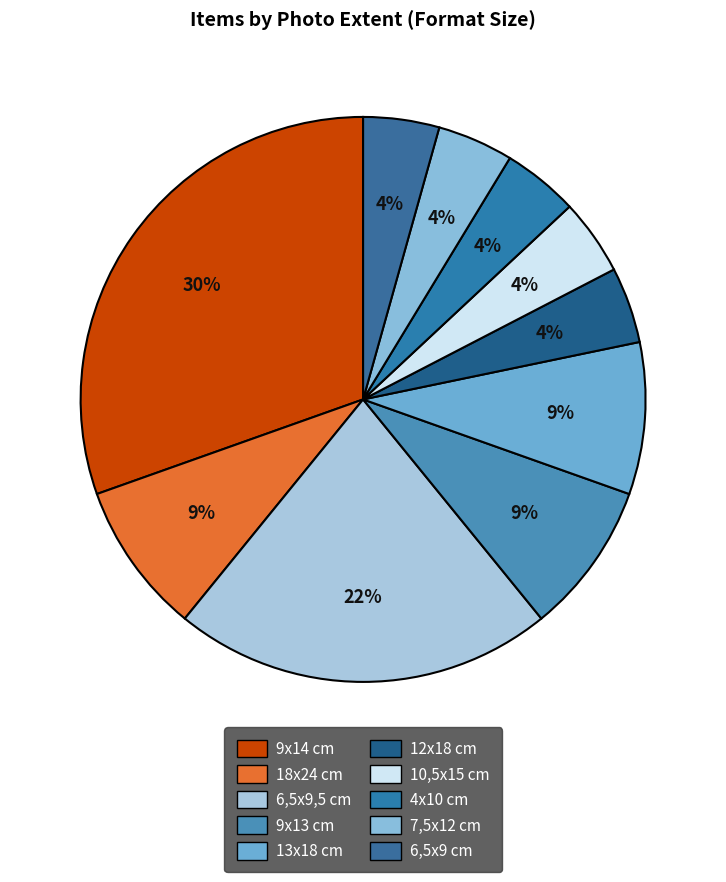

To the nearest percent, what is the difference between the largest and smallest slice percentages?

26%